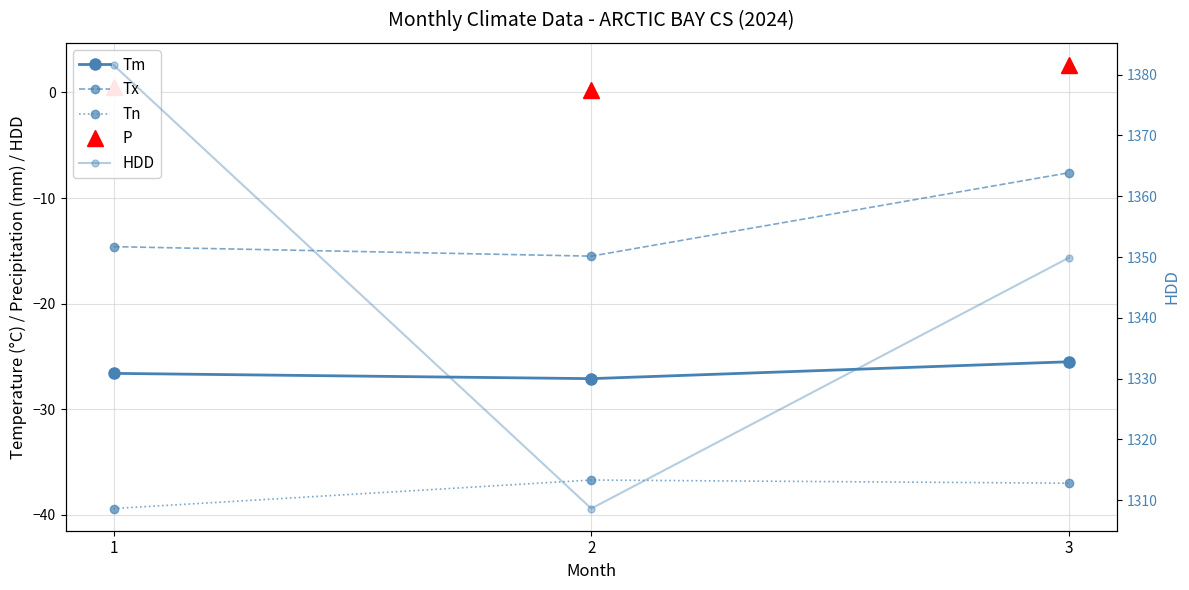

What is the total value across all series at 2?

1229.5